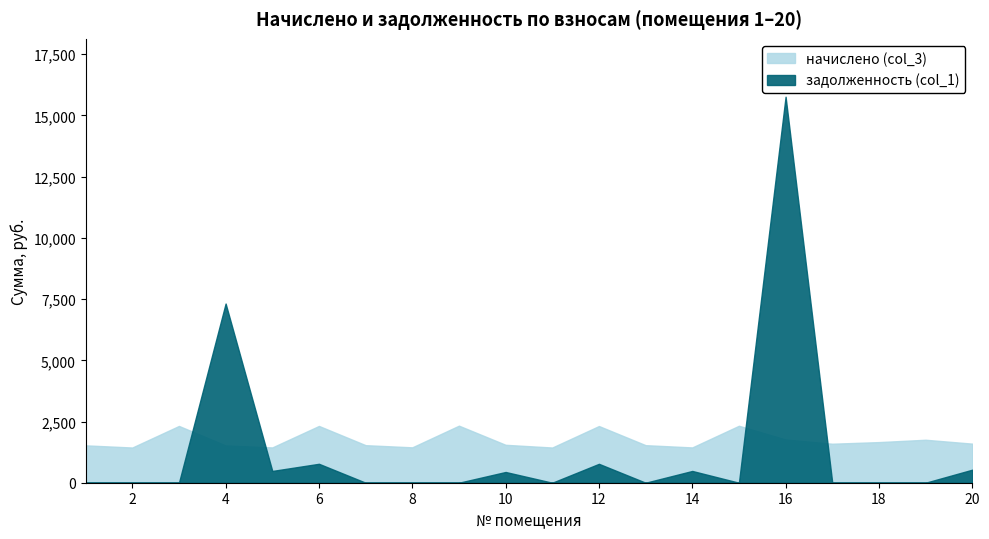

What is the sum of all начислено (col_3) values?

34849.5